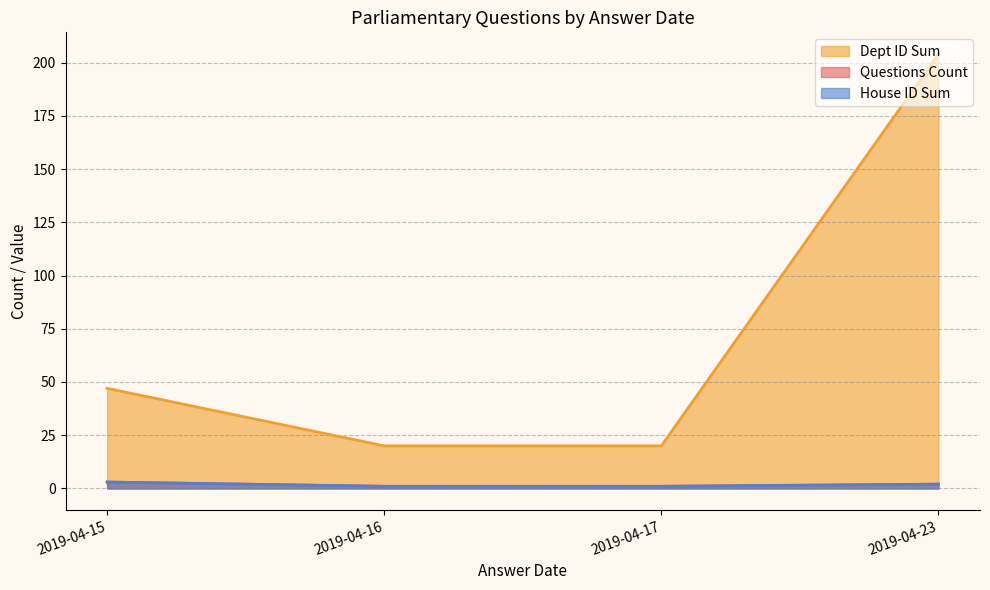

What is the minimum value for Questions Count?

1